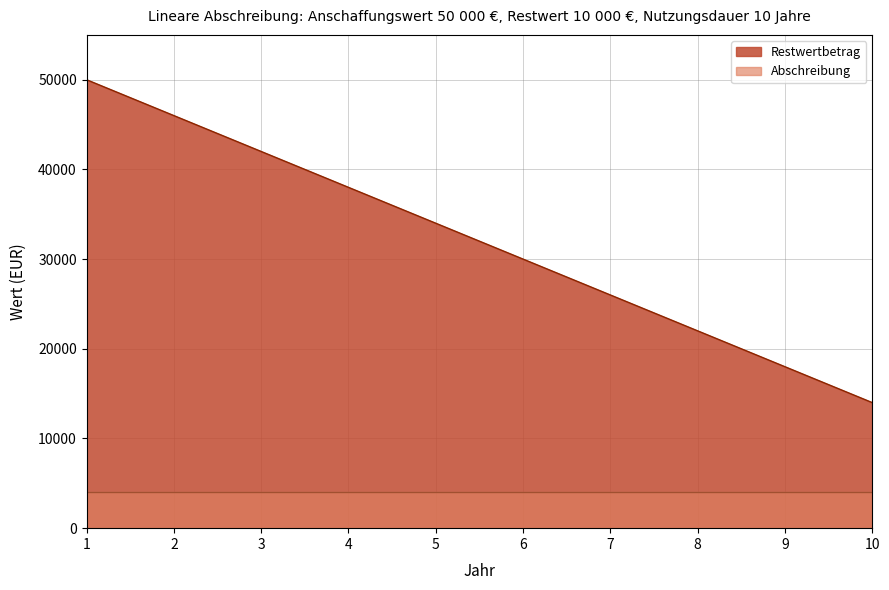

Count the number of values greater than 34000.

4